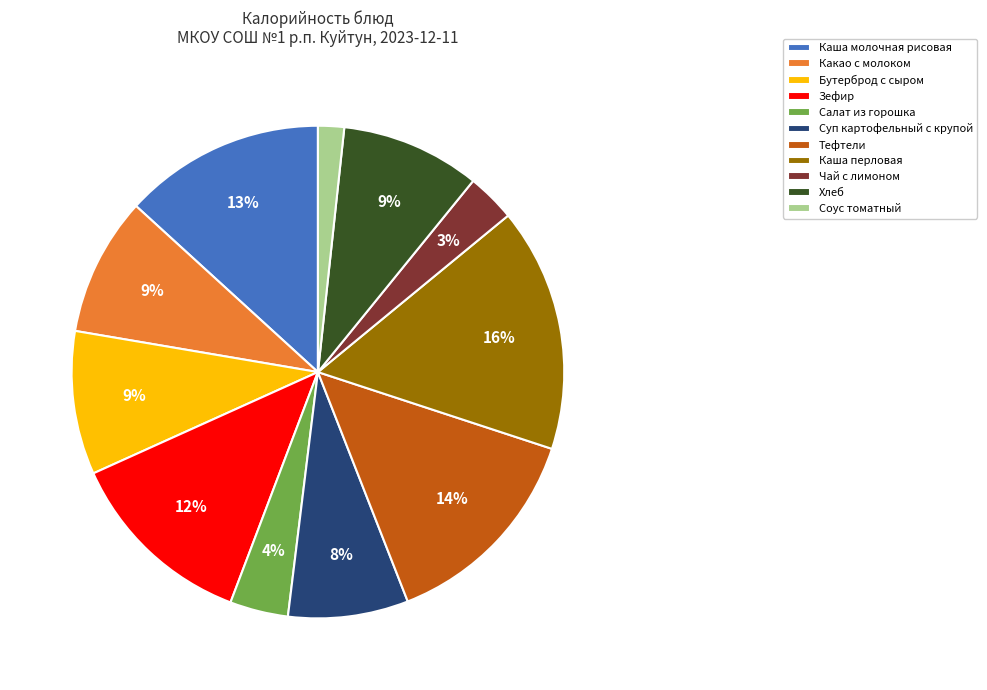

Is the sum of Чай с лимоном and Зефир greater than half?

No